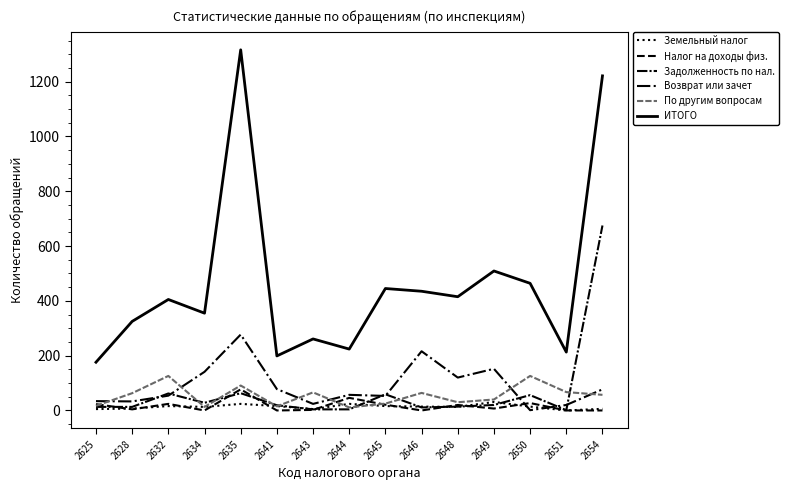

At which label does По другим вопросам first exceed 57?

2628